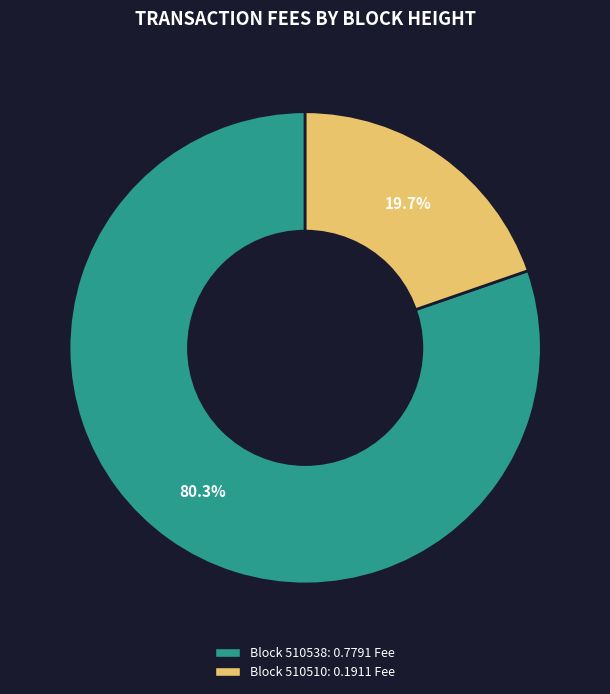

Does any single category account for the majority?

Yes